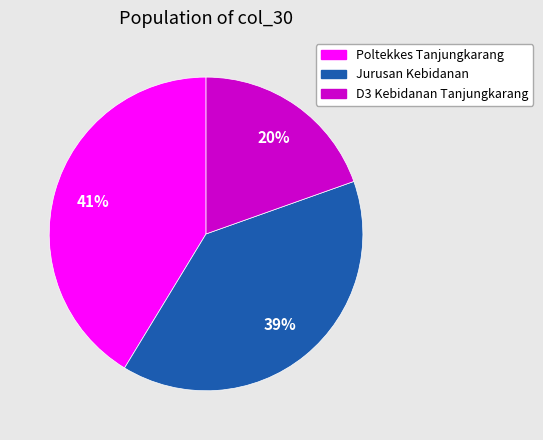

Combined, do D3 Kebidanan Tanjungkarang and Poltekkes Tanjungkarang account for over 50%?

Yes